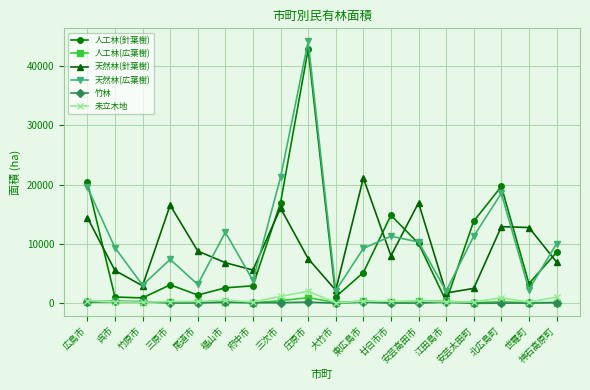

What is the minimum value for 竹林?

13